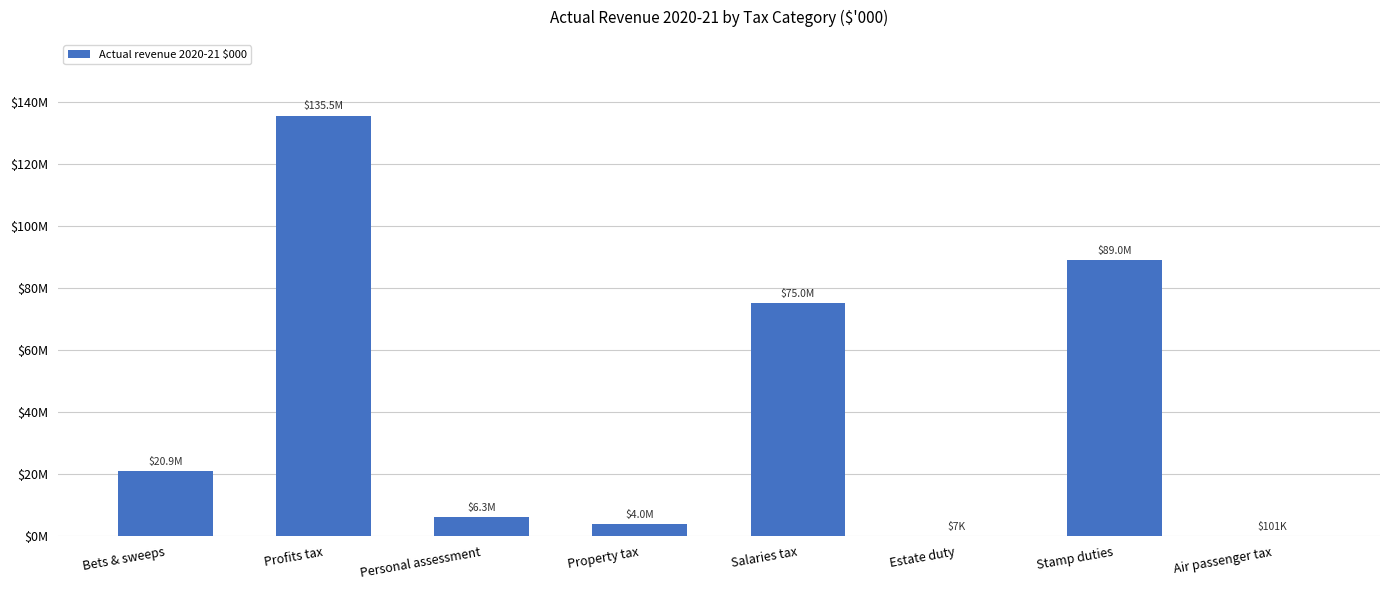

Which label corresponds to the smallest value in the chart?

Estate duty